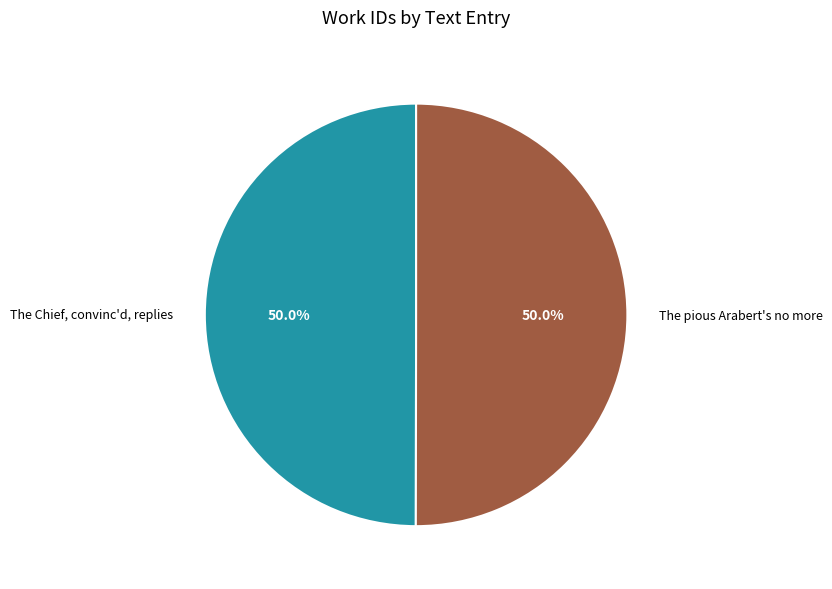

Do The pious Arabert's no more and The Chief, convinc'd, replies together represent more than half of the pie?

Yes